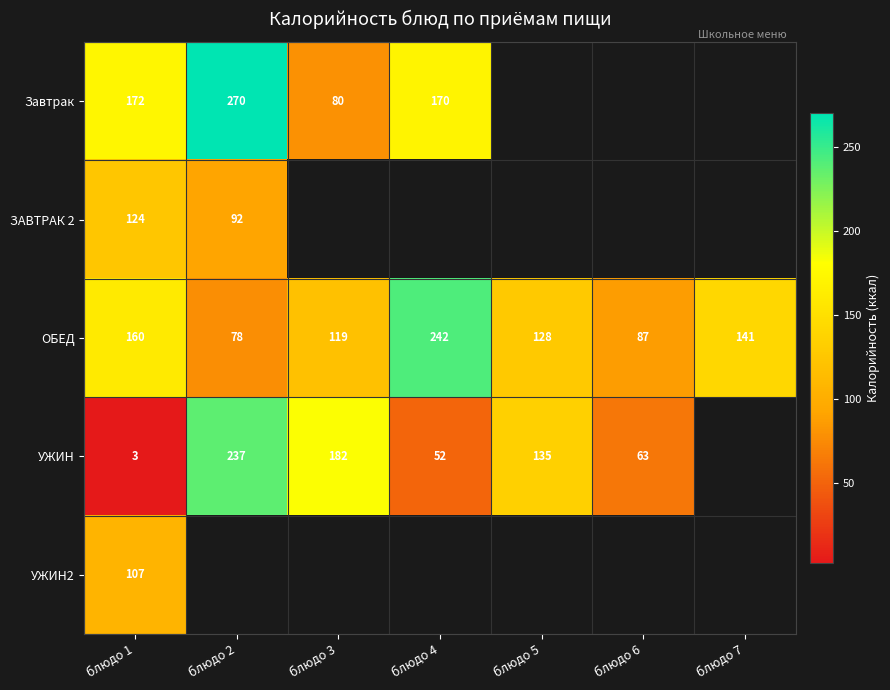

At which label does ОБЕД reach its minimum?

блюдо 2